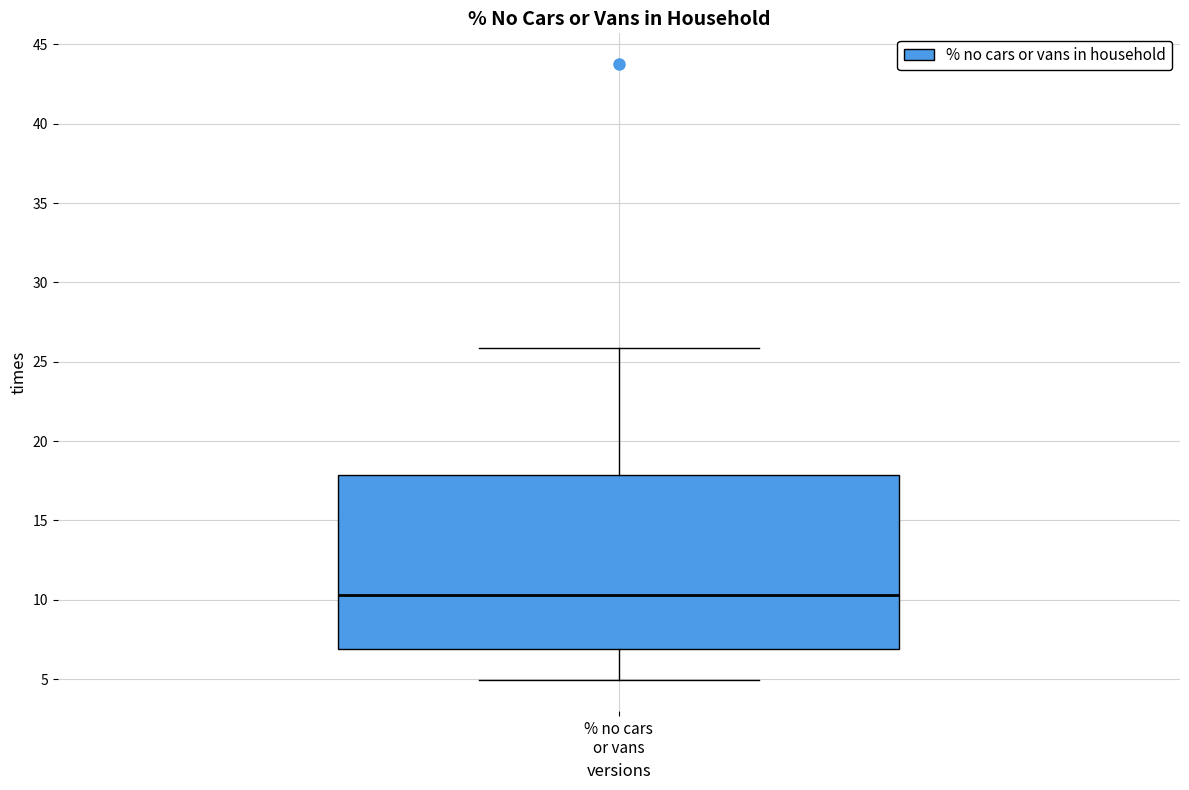

Where does the median line of the box for % no cars or vans sit on the y-axis? The values are not printed on the chart, so give them approximately, as read against the axis.

10.5